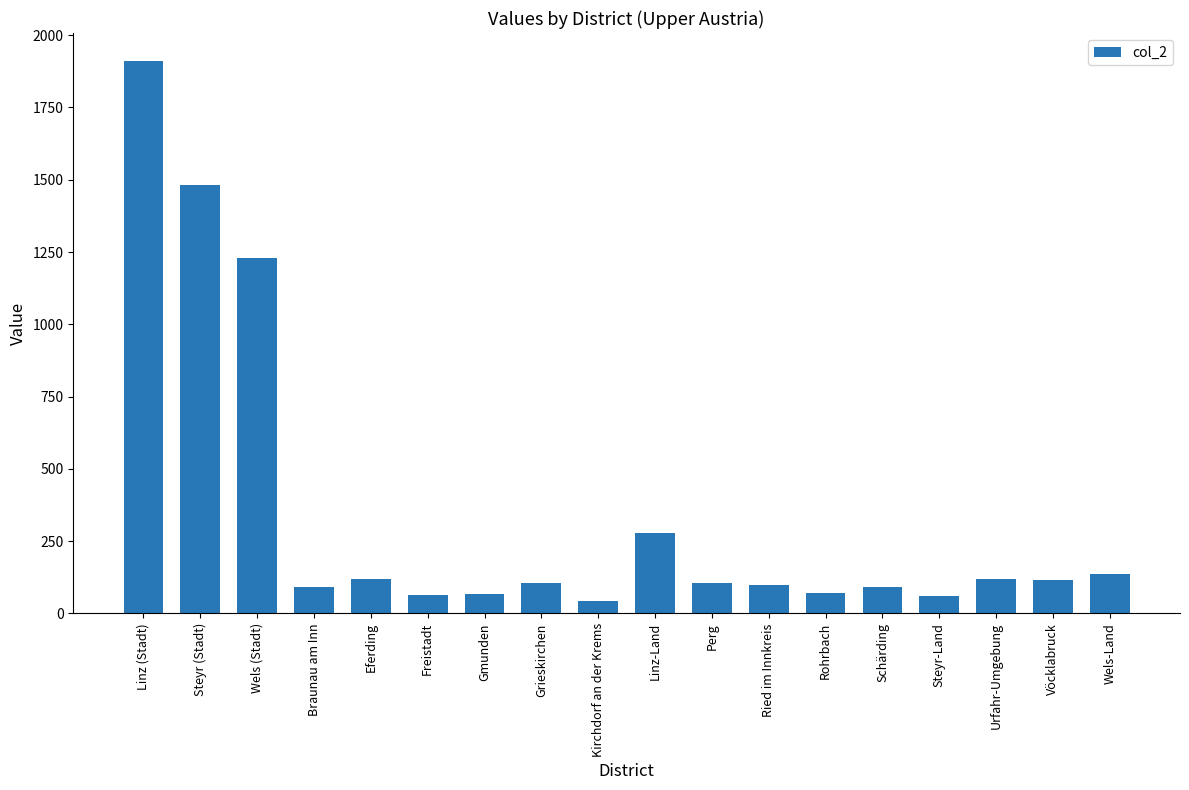

Where does the data first go above 107?

Linz (Stadt)